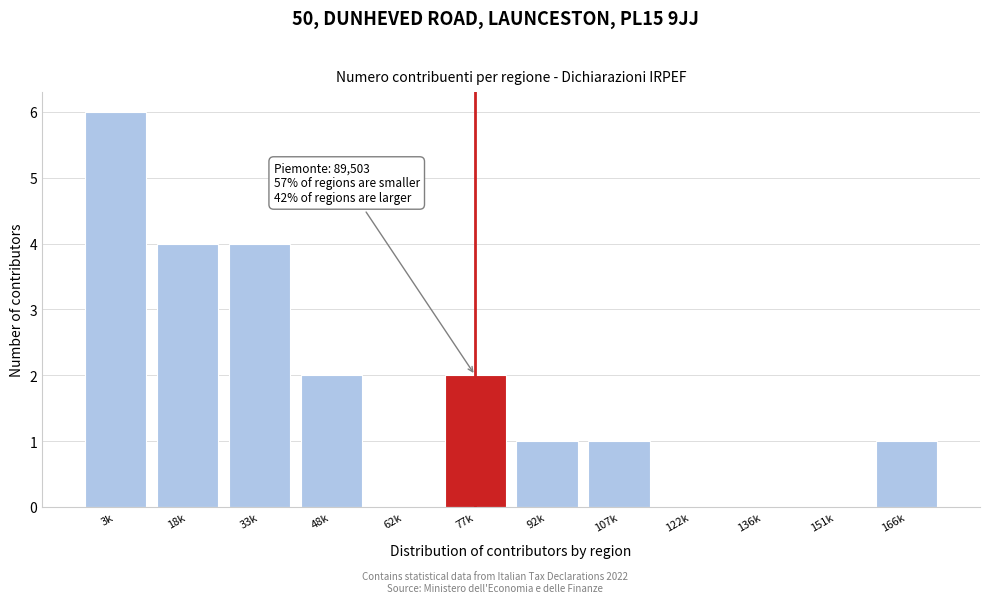

Reading right to left, what are all the values shown in this chart?

166k=1	151k=0	136k=0	122k=0	107k=1	92k=1	77k=2	62k=0	48k=2	33k=4	18k=4	3k=6